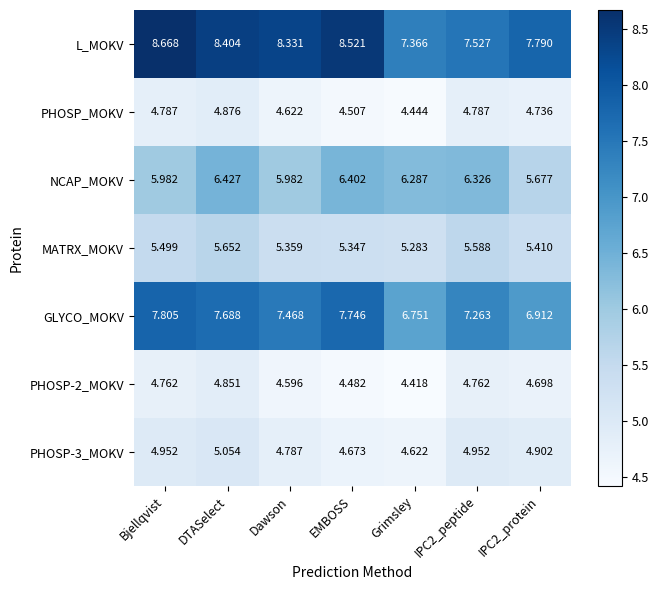

Which series has the largest total across all categories?

L_MOKV